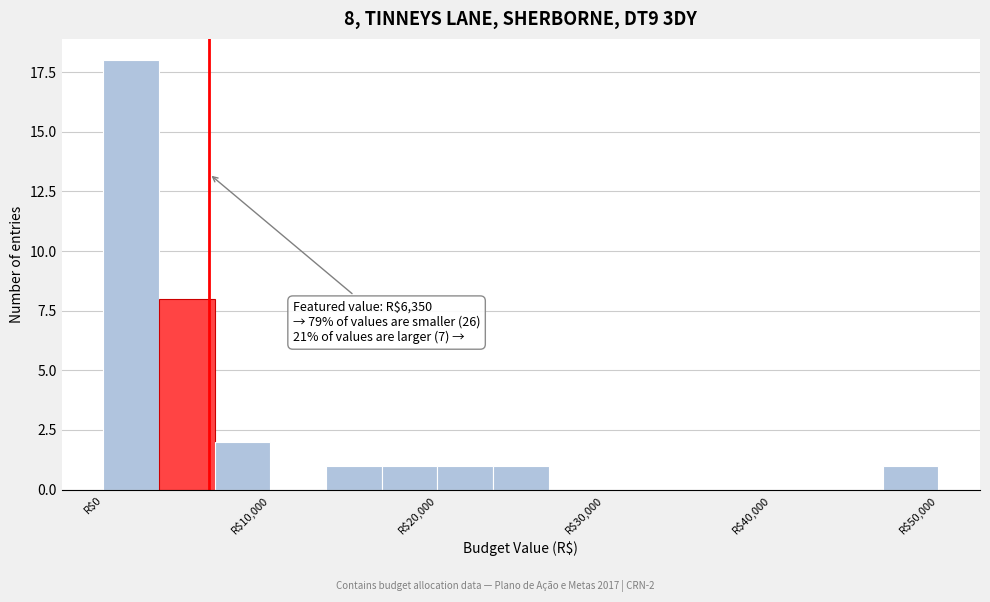

Read against the x-axis, roughly where is the centre of the tallest bar?

2000